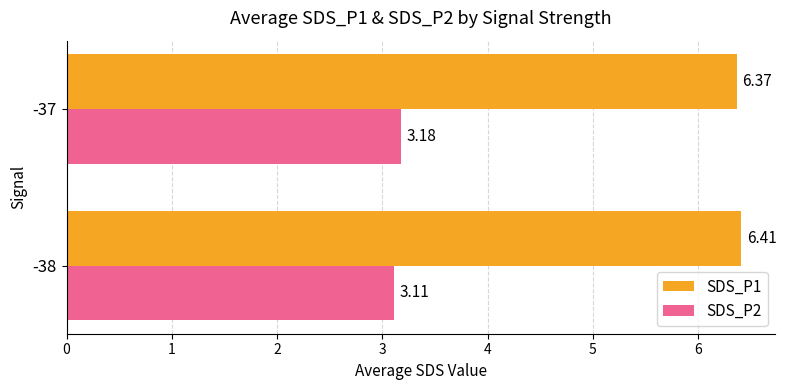

What is the average value of the SDS_P2 series?

3.1